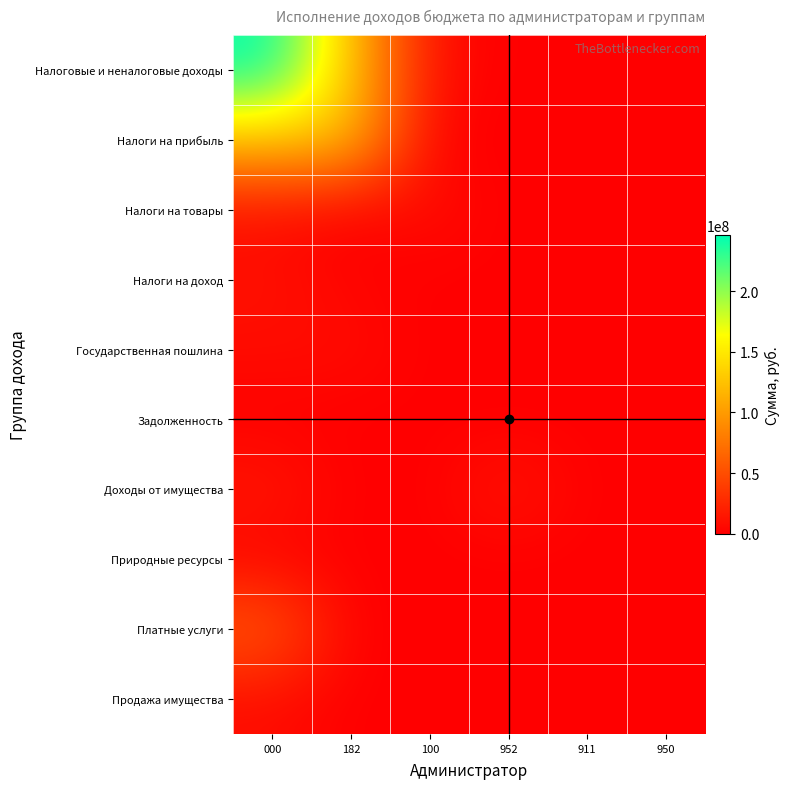

Count the number of data series in this chart.

10